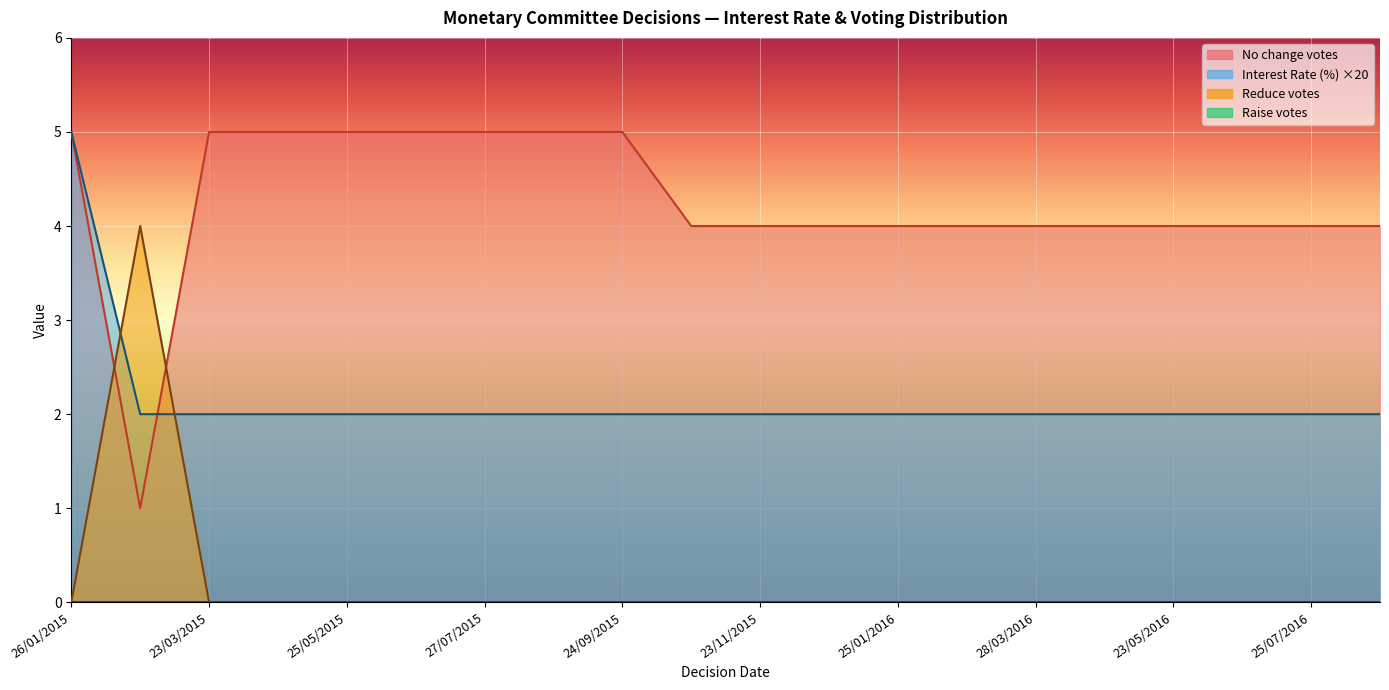

How many No change votes values are between 4 and 5?

19